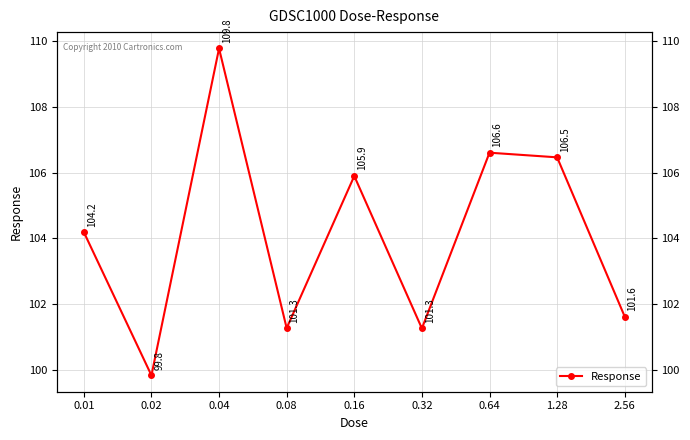

Count the number of data series in this chart.

1